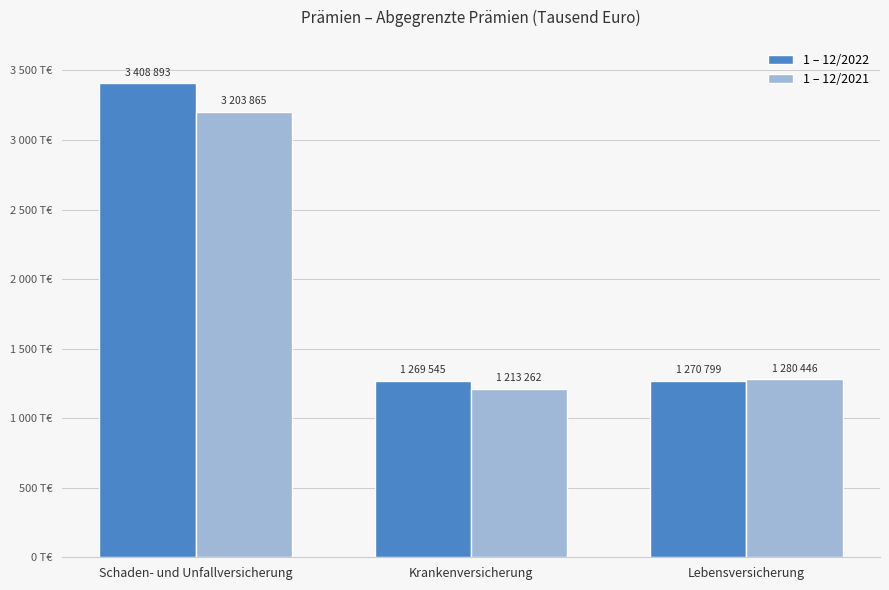

Is it true that 1 – 12/2022 equals 495788 at Lebensversicherung?

False